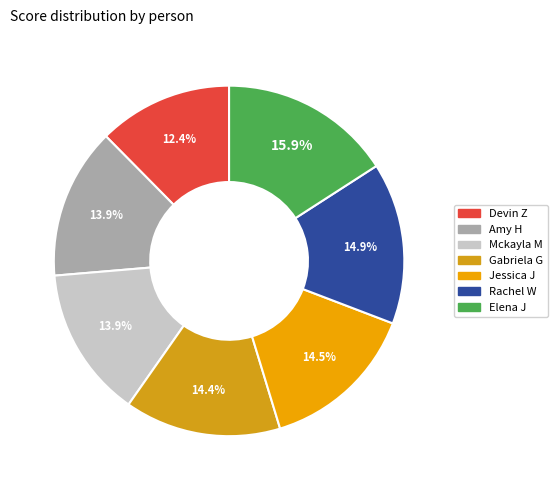

Rank the categories by value from highest to lowest.

Elena J, Rachel W, Jessica J, Gabriela G, Amy H, Mckayla M, Devin Z